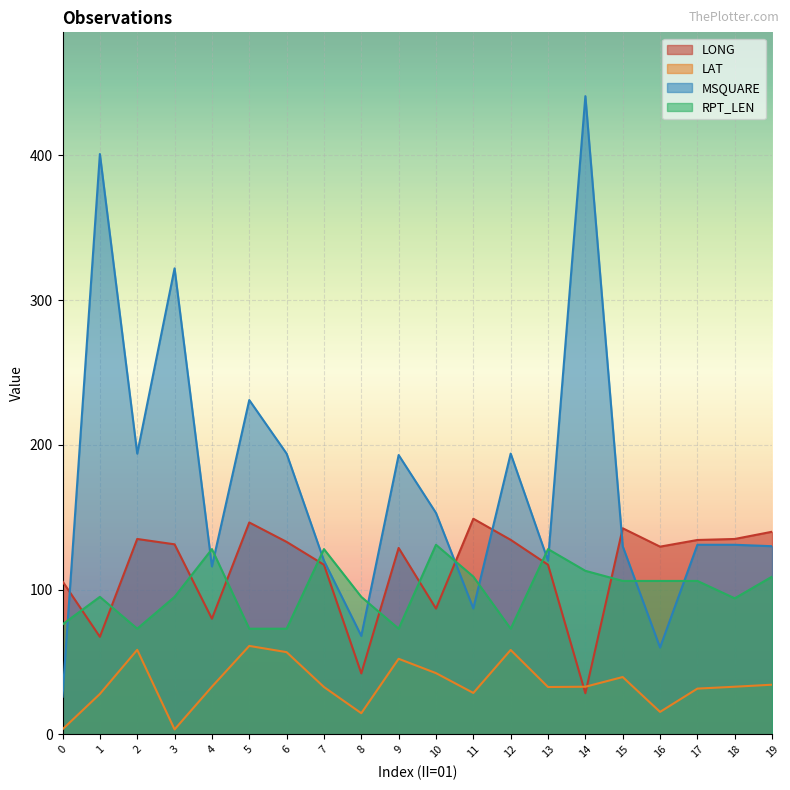

Reading right to left, transcribe all the data shown in this chart.

LONG: 19=140.0	18=135.0	17=134.3	16=129.7	15=142.4	14=28.4	13=117.2	12=134.4	11=149.0	10=86.9	9=128.8	8=42.1	7=117.2	6=133.0	5=146.4	4=79.9	3=131.3	2=135.0	1=67.4	0=105.7
LAT: 19=34.3	18=32.9	17=31.6	16=15.5	15=39.6	14=32.9	13=32.7	12=58.3	11=28.6	10=42.3	9=52.2	8=14.6	7=32.7	6=56.8	5=61.1	4=32.9	3=3.4	2=58.4	1=27.9	0=3.5
MSQUARE: 19=130.0	18=131.0	17=131.0	16=60.0	15=130.0	14=441.0	13=120.0	12=194.0	11=87.0	10=153.0	9=193.0	8=68.0	7=120.0	6=194.0	5=231.0	4=116.0	3=322.0	2=194.0	1=401.0	0=26.0
RPT_LEN: 19=109.0	18=94.0	17=106.0	16=106.0	15=106.0	14=113.0	13=128.0	12=73.0	11=109.0	10=131.0	9=73.0	8=95.0	7=128.0	6=73.0	5=73.0	4=128.0	3=95.0	2=73.0	1=95.0	0=76.0